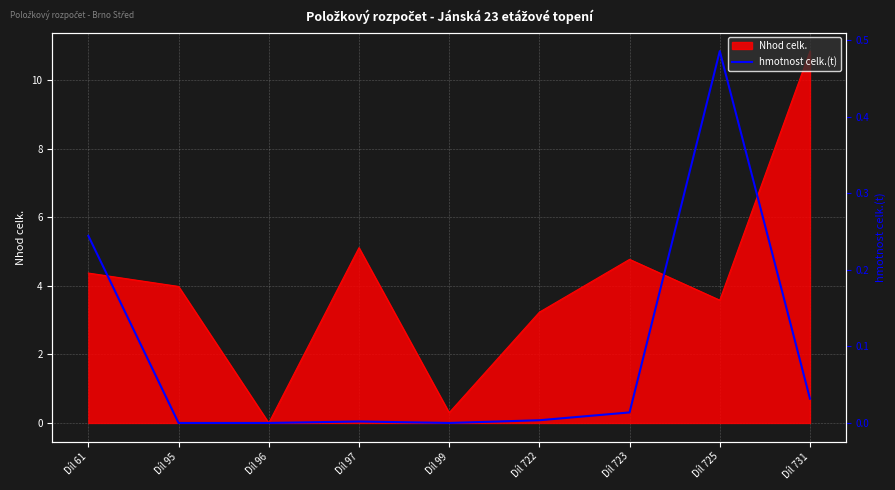

Which has a higher value, Díl 99 or Díl 96?

Díl 99